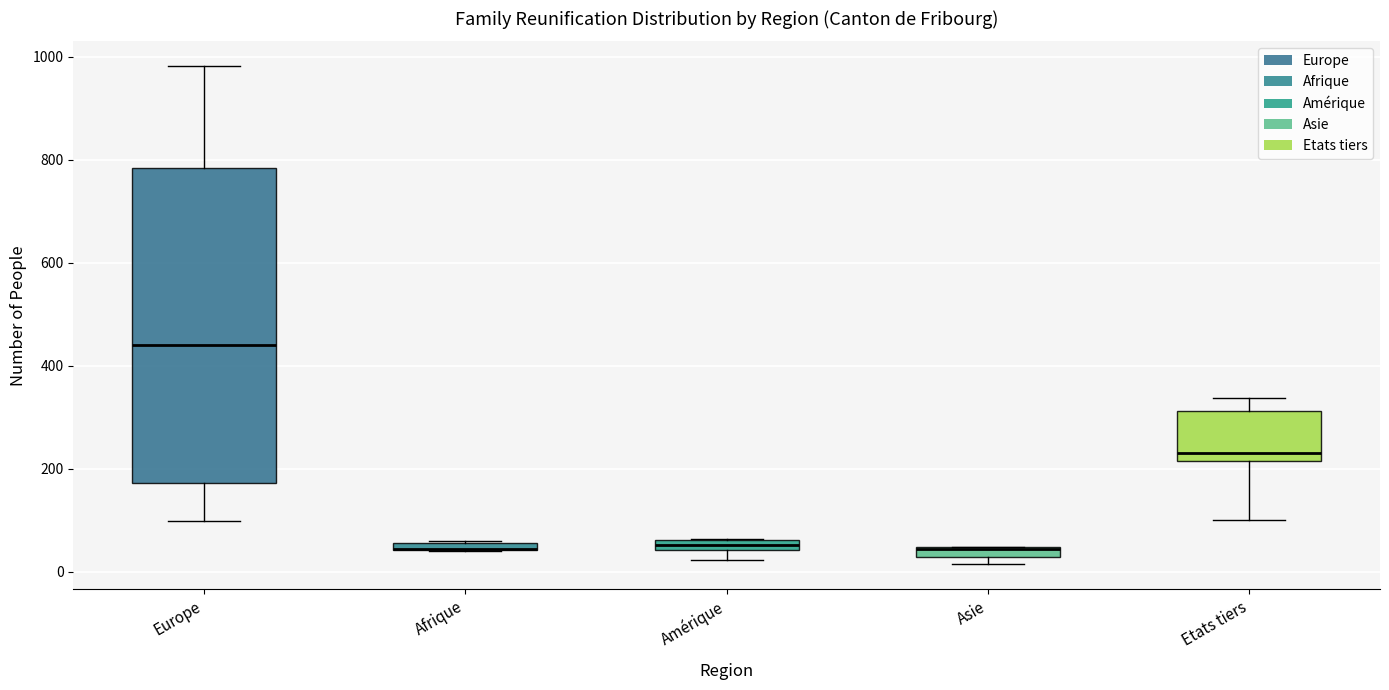

Comparing the boxes themselves (not the whiskers), which one is the tallest?

Europe